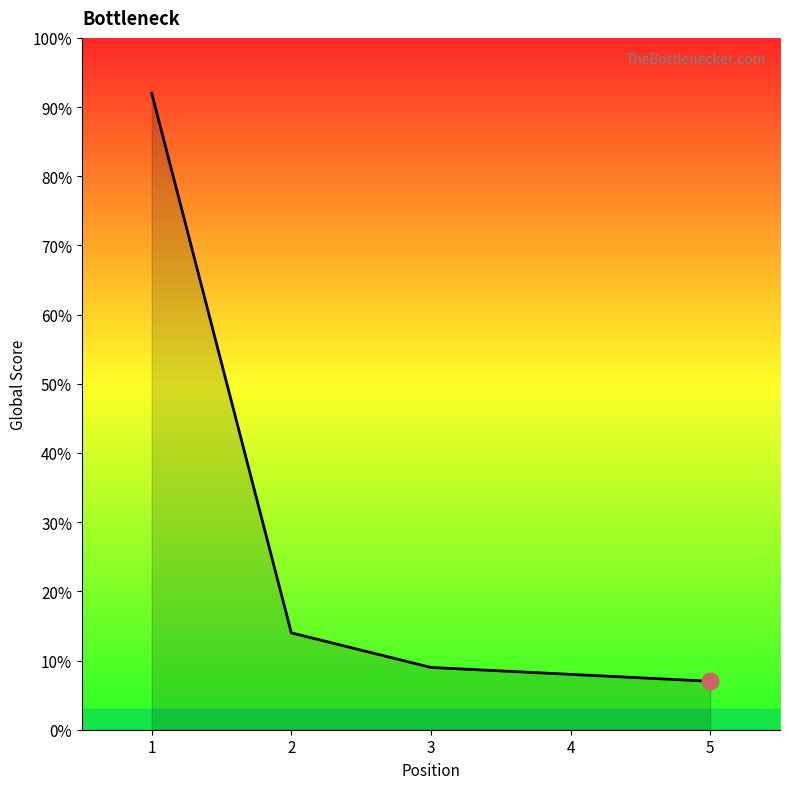

What is the difference between the maximum and minimum values?

85